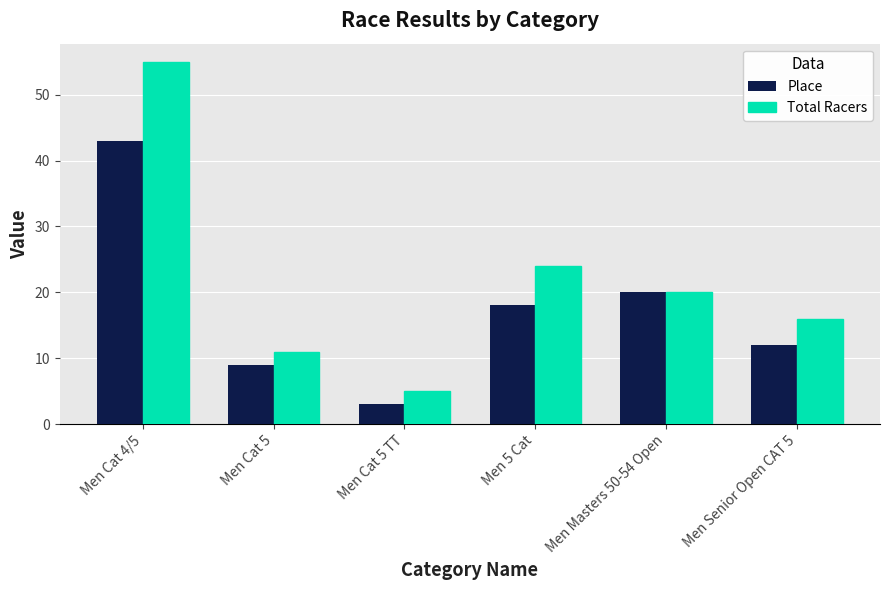

Which series has the largest range (max minus min)?

Total Racers